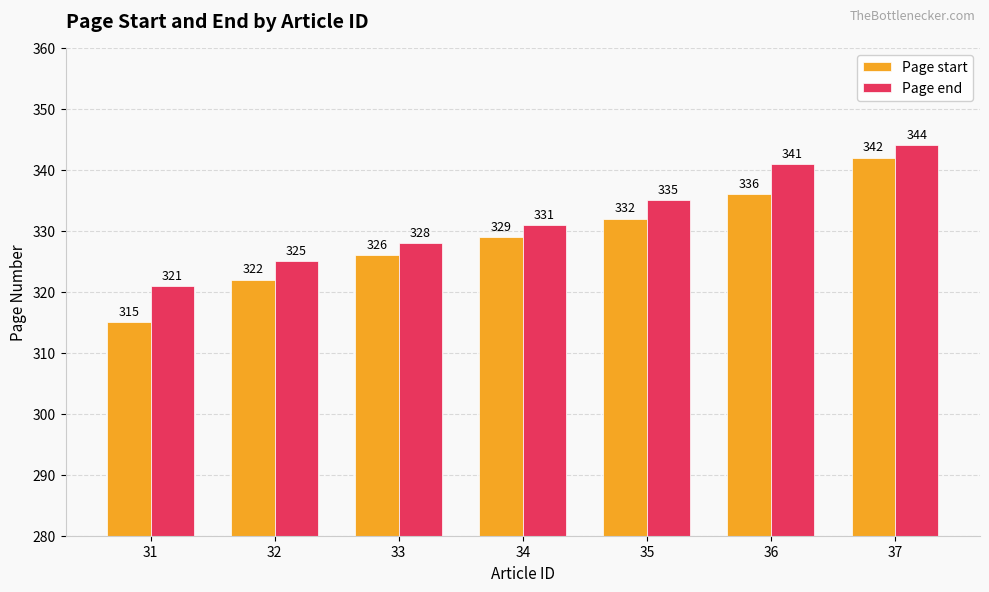

Is it true that Page start equals 336 at 36?

True